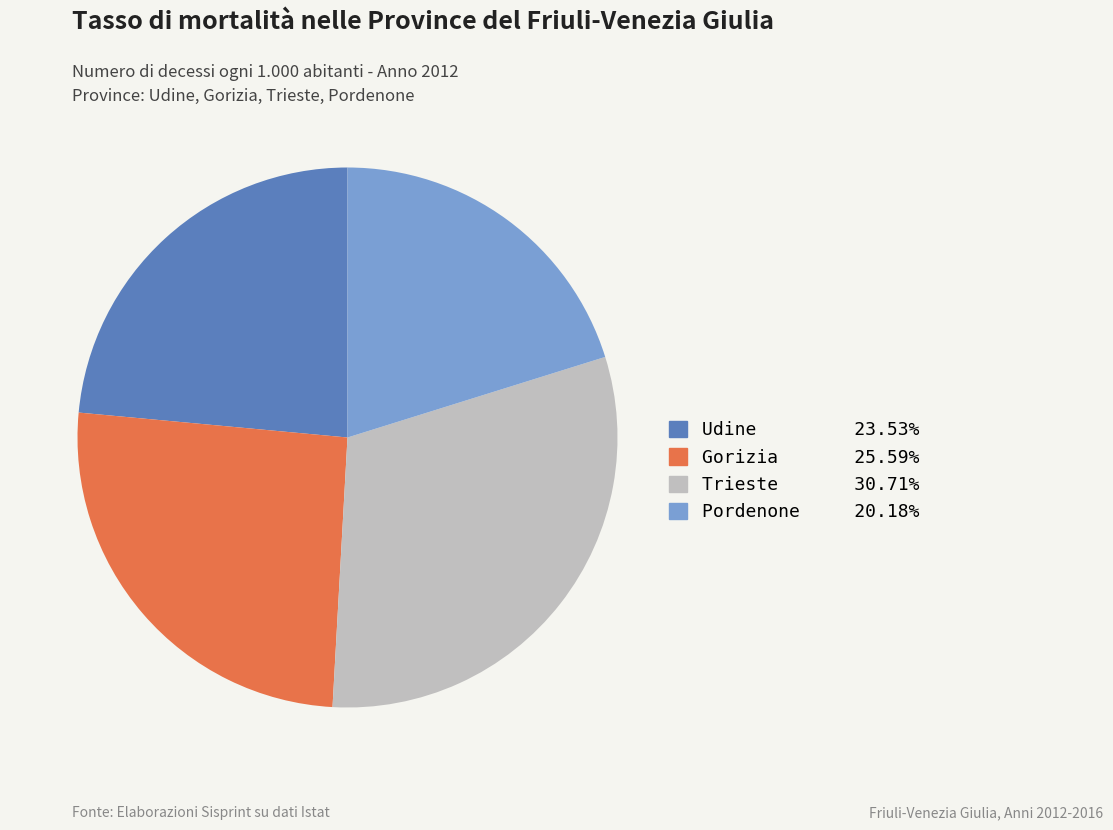

How many segments does this pie chart have?

4